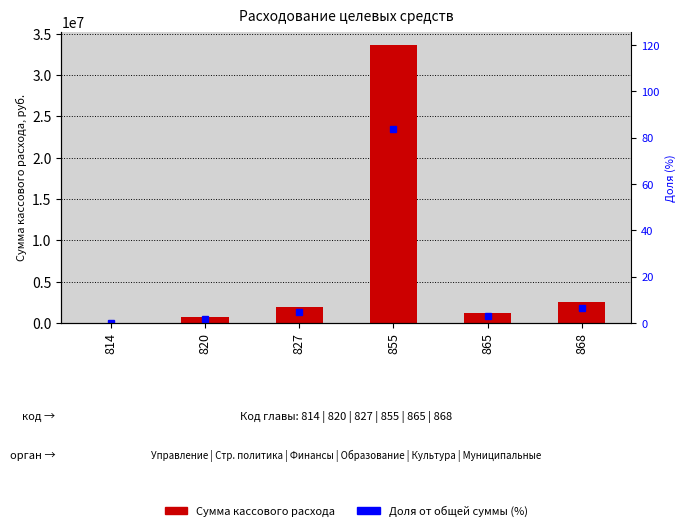

What is the average value of the Сумма кассового расхода series?

6665998.0